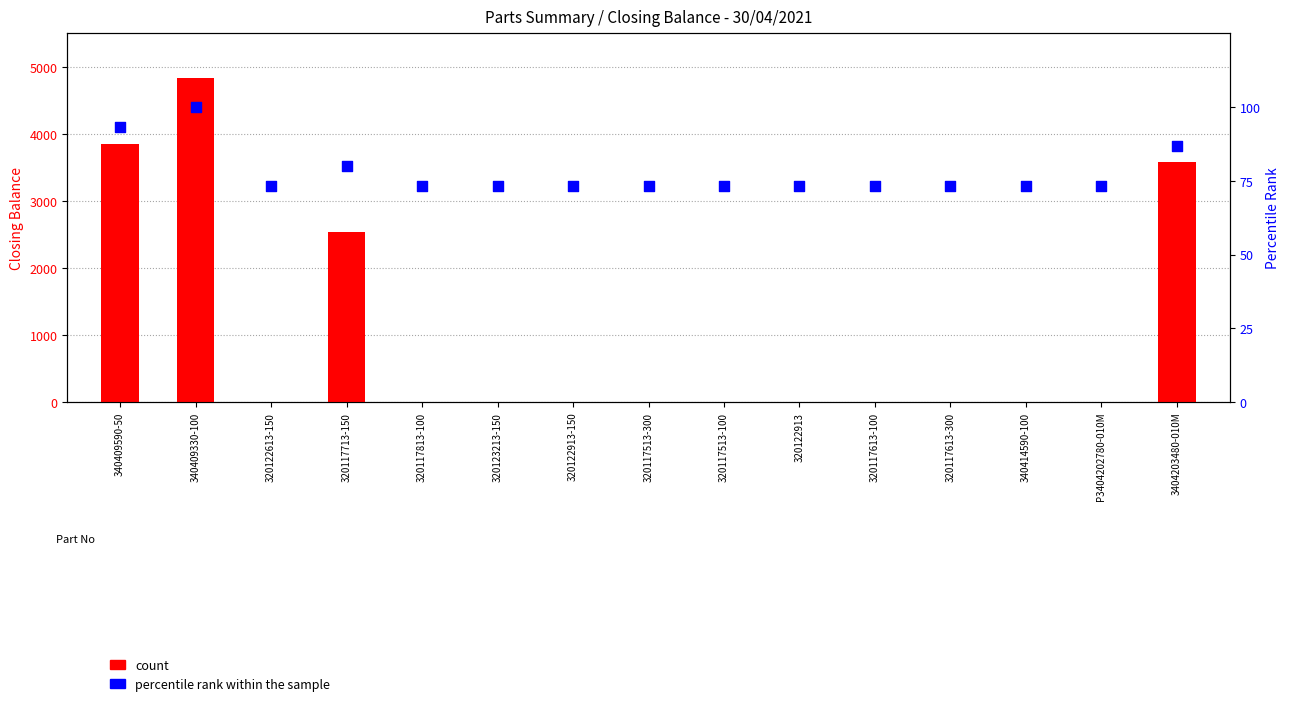

Which series contains the highest Y value?

count